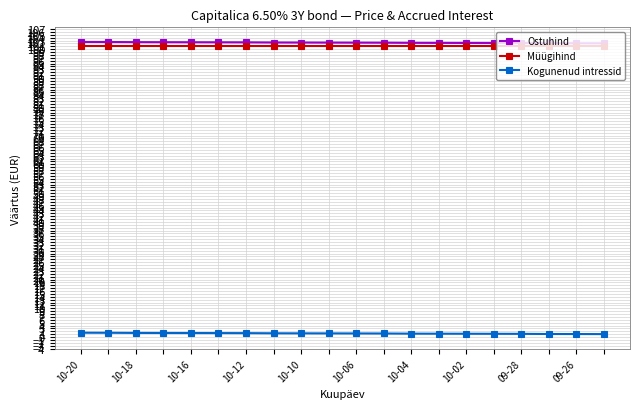

True or false: Kogunenud intressid and Müügihind cross at least once.

False